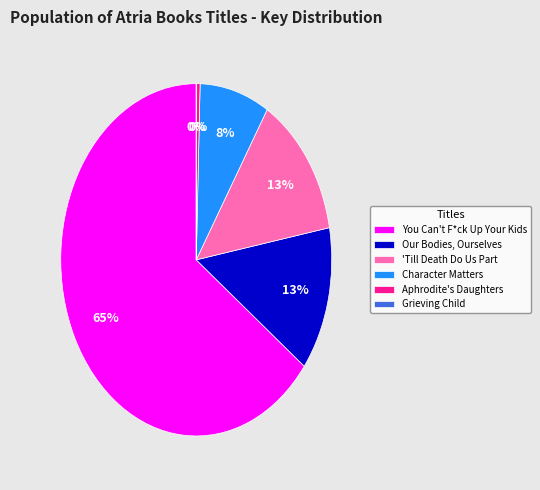

Which slice represents more than half of the pie?

You Can't F*ck Up Your Kids